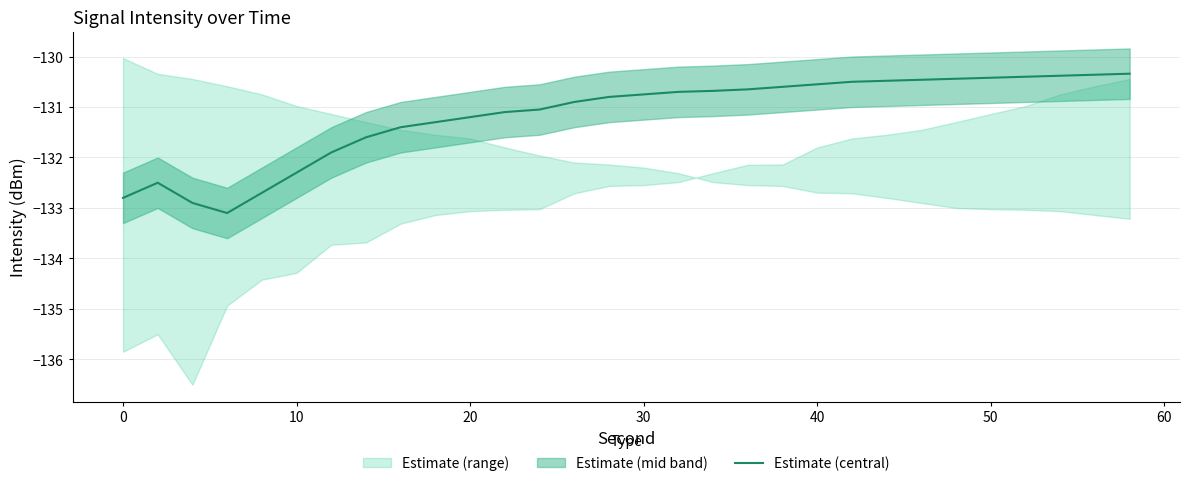

What is the maximum value for Estimate (central)?

-130.3